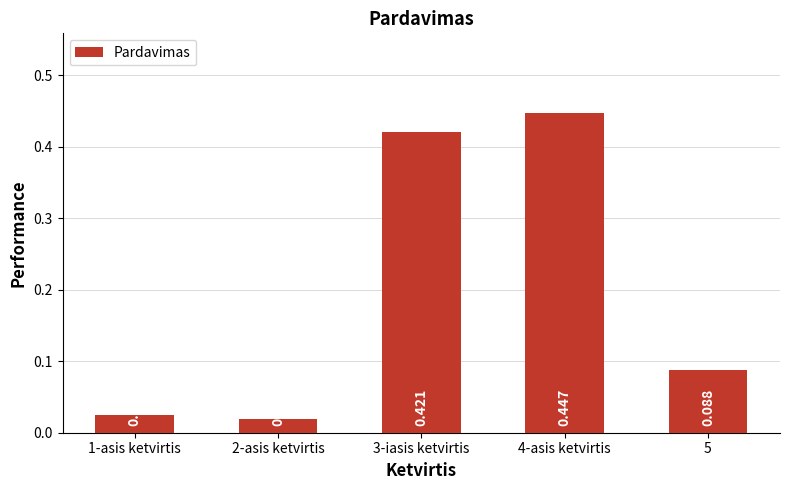

Are the bars horizontal?

No